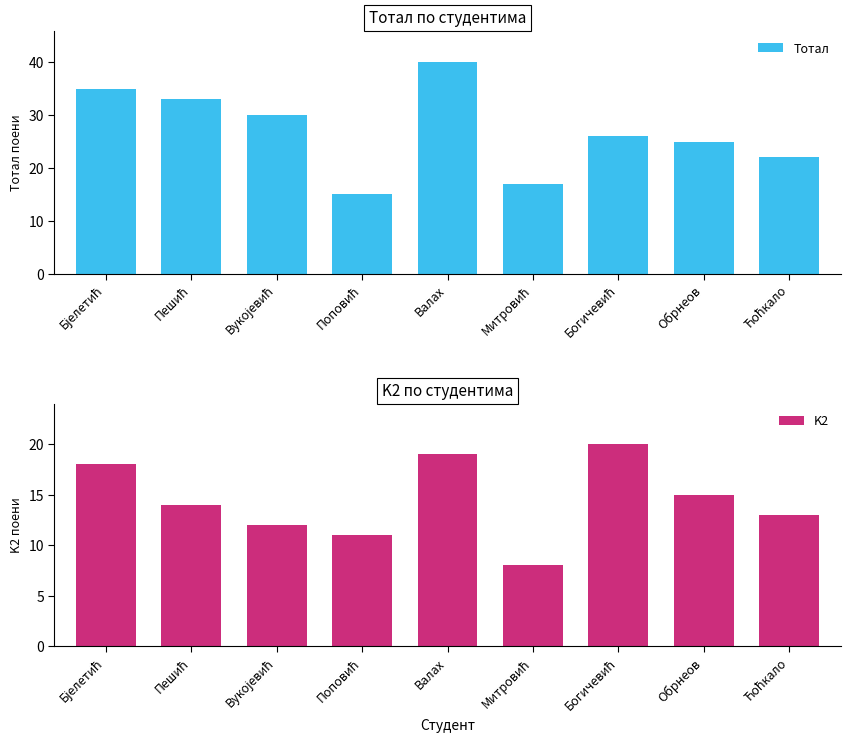

Which series has the largest total across all categories?

Тотал